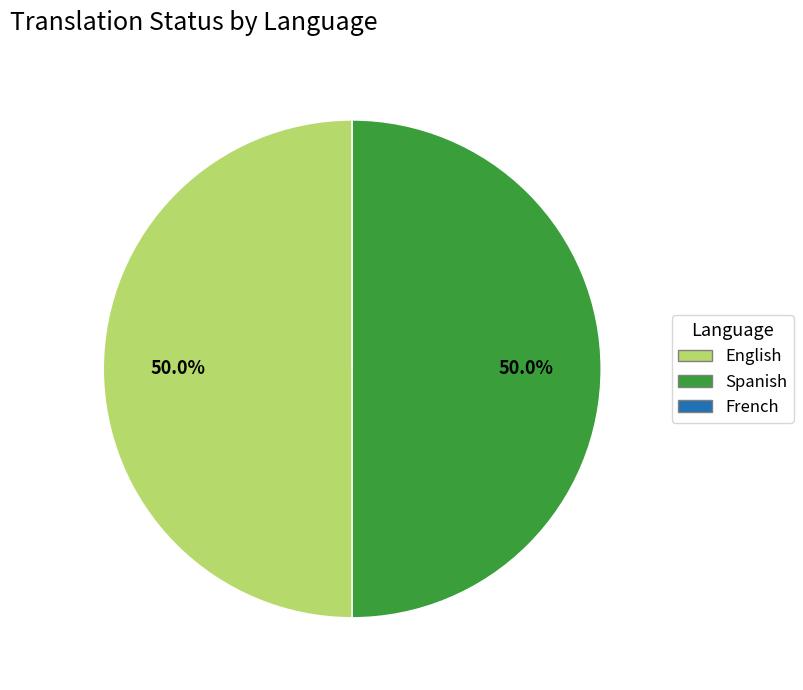

What is the ratio of the value at Spanish to the value at English?

1.0